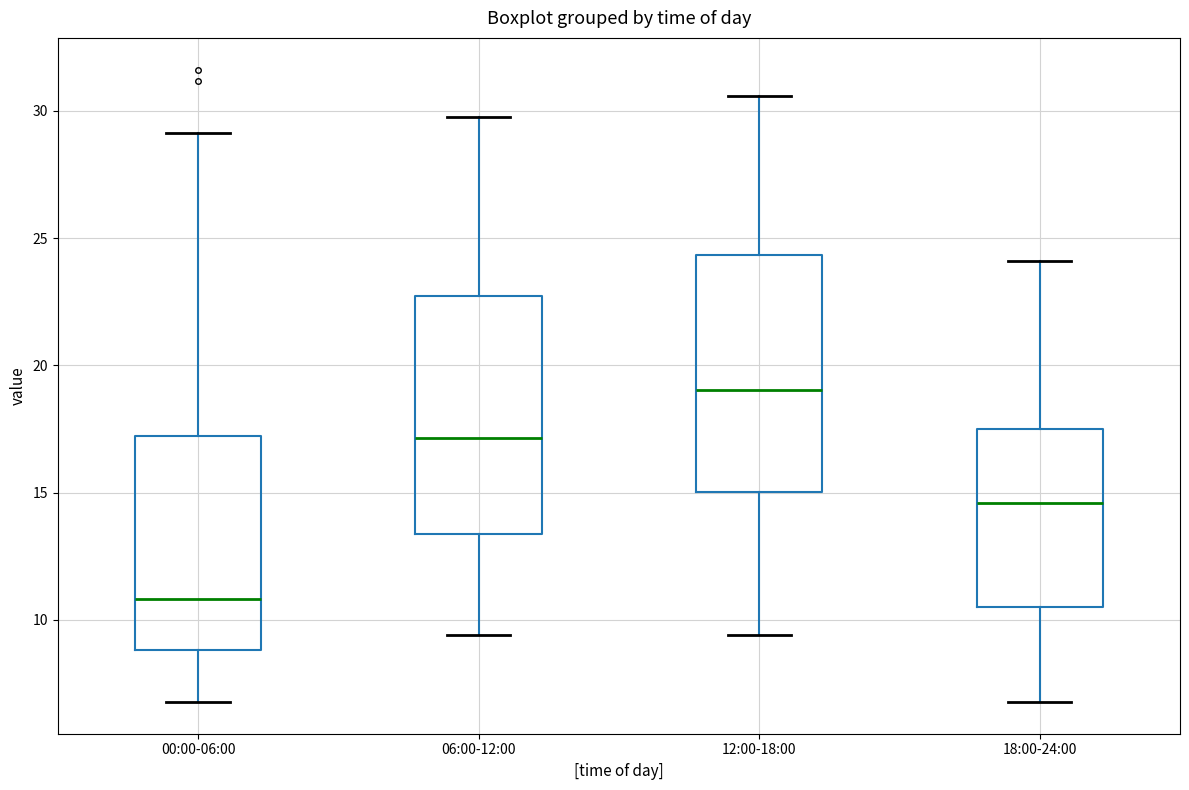

Reading left to right, read every box against the y-axis: the position of its median line, the range the box covers, and the ends of its whiskers. The values are not printed on the chart, so give them approximately, as read against the axis.

00:00-06:00: median 11.0, box 9.0 to 17.0, whiskers 7.0 to 29.0
06:00-12:00: median 17.0, box 13.5 to 22.5, whiskers 9.5 to 30.0
12:00-18:00: median 19.0, box 15.0 to 24.5, whiskers 9.5 to 30.5
18:00-24:00: median 14.5, box 10.5 to 17.5, whiskers 7.0 to 24.0